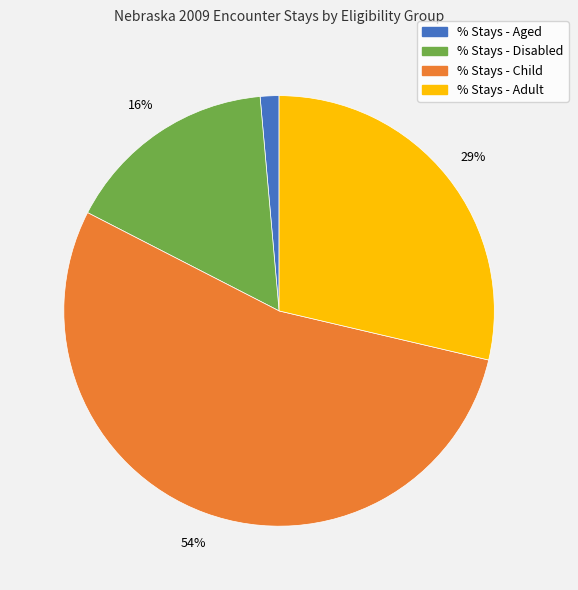

Do % Stays - Disabled and % Stays - Adult together represent more than half of the pie?

No